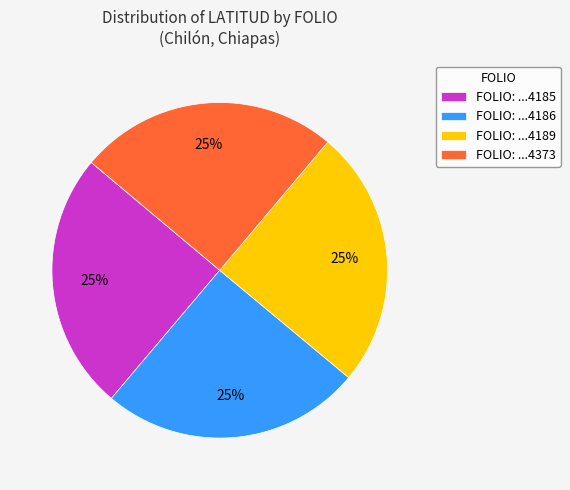

Is there a majority slice in this chart?

No